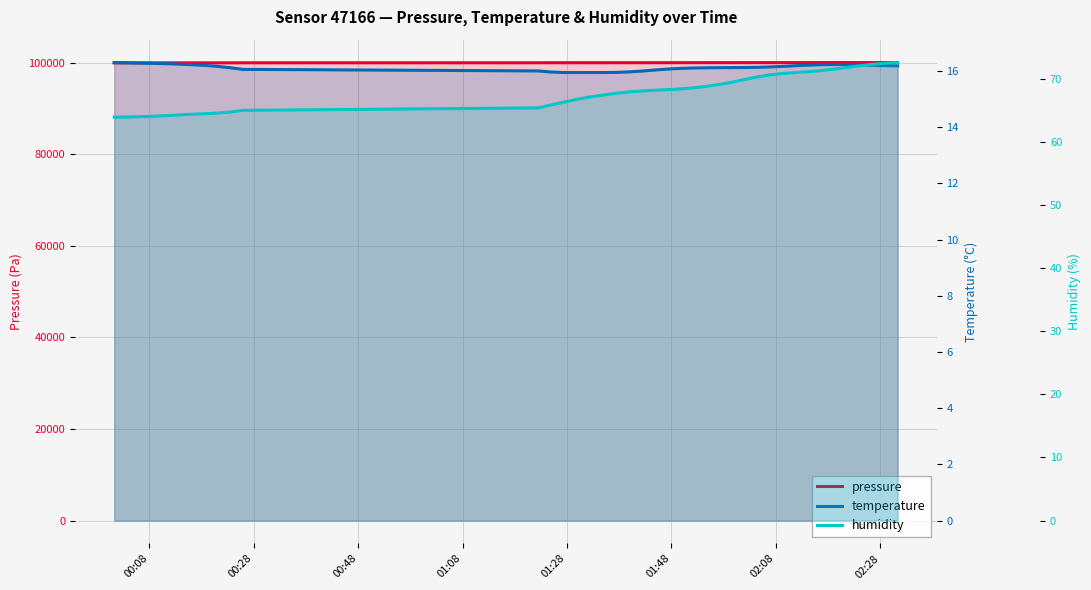

How many distinct data groups are displayed?

3